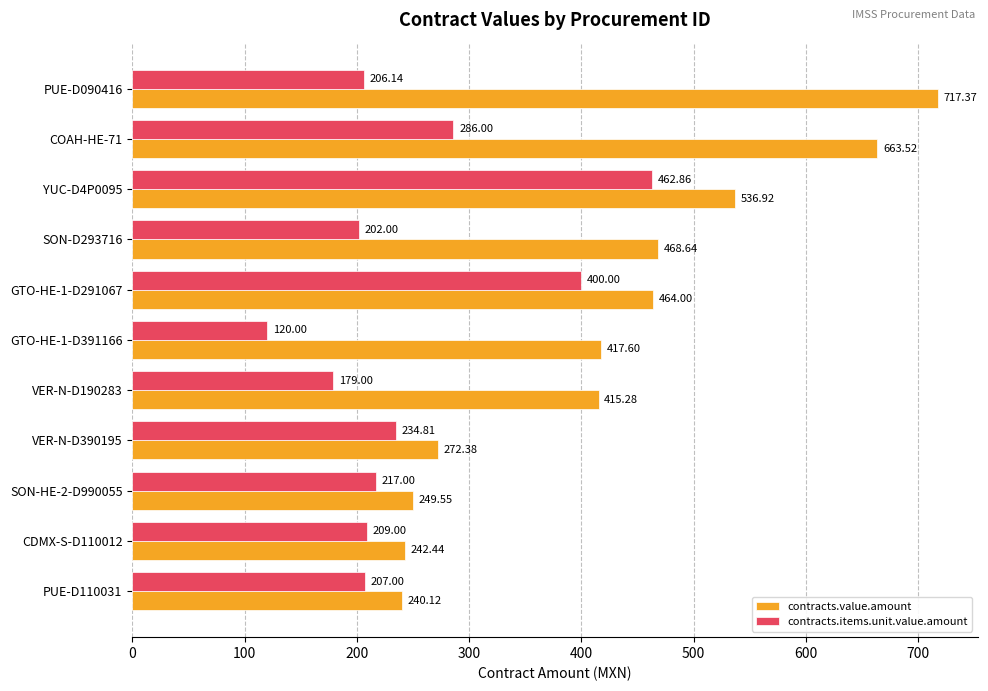

Rank the categories by contracts.value.amount value from lowest to highest.

PUE-D110031, CDMX-S-D110012, SON-HE-2-D990055, VER-N-D390195, VER-N-D190283, GTO-HE-1-D391166, GTO-HE-1-D291067, SON-D293716, YUC-D4P0095, COAH-HE-71, PUE-D090416